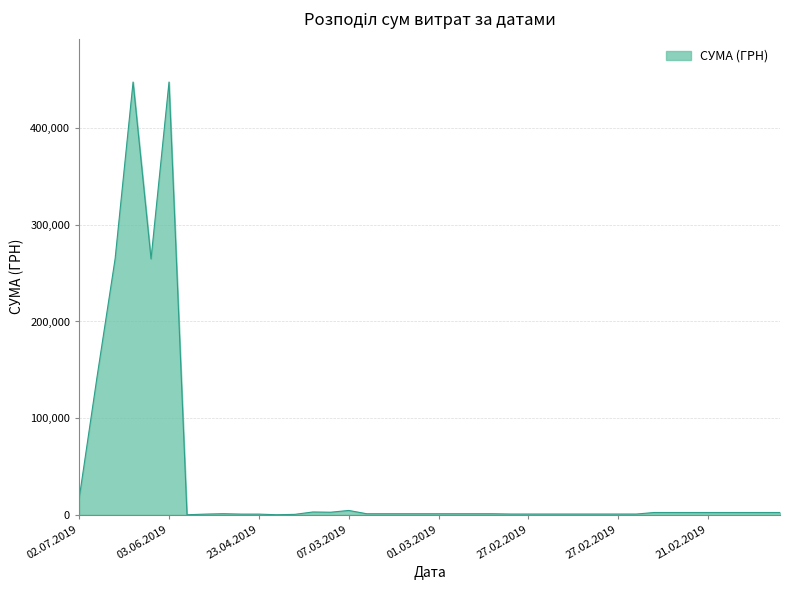

What is the maximum value shown in the chart?

447688.6